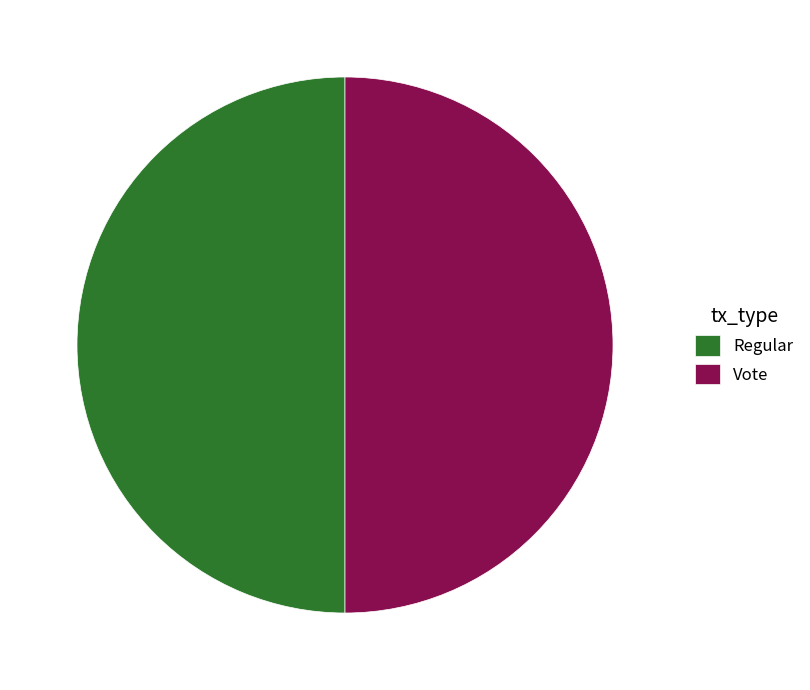

Approximately how many times larger is the value at Vote compared to Regular?

1.0